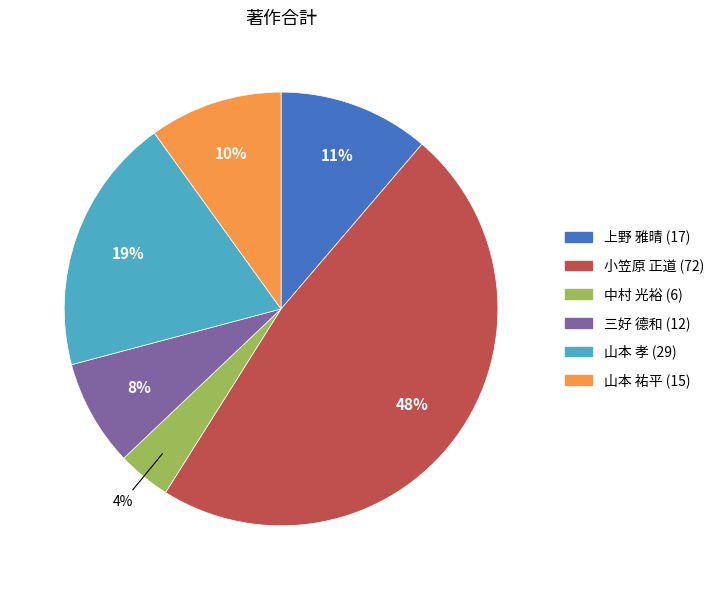

To the nearest percent, what is the combined percentage of 上野 雅晴 (17) and 山本 孝 (29)?

30%